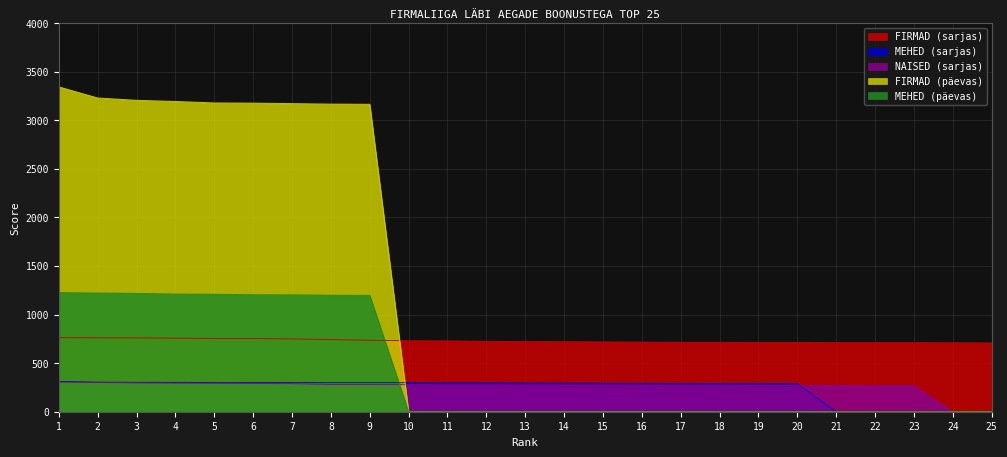

Does the chart display data point markers on the line(s)?

No